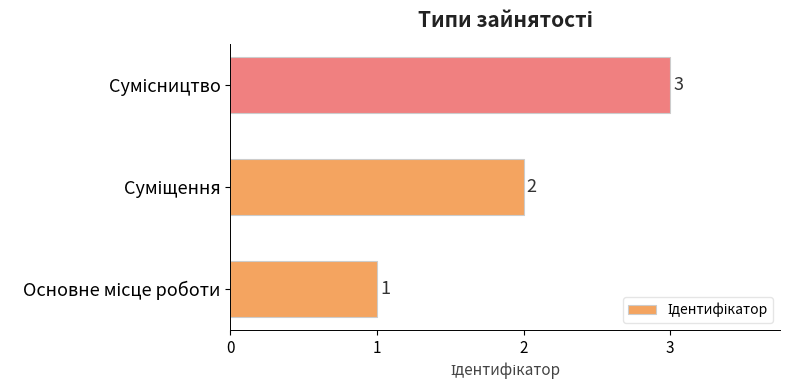

How many values are between 1 and 3?

3